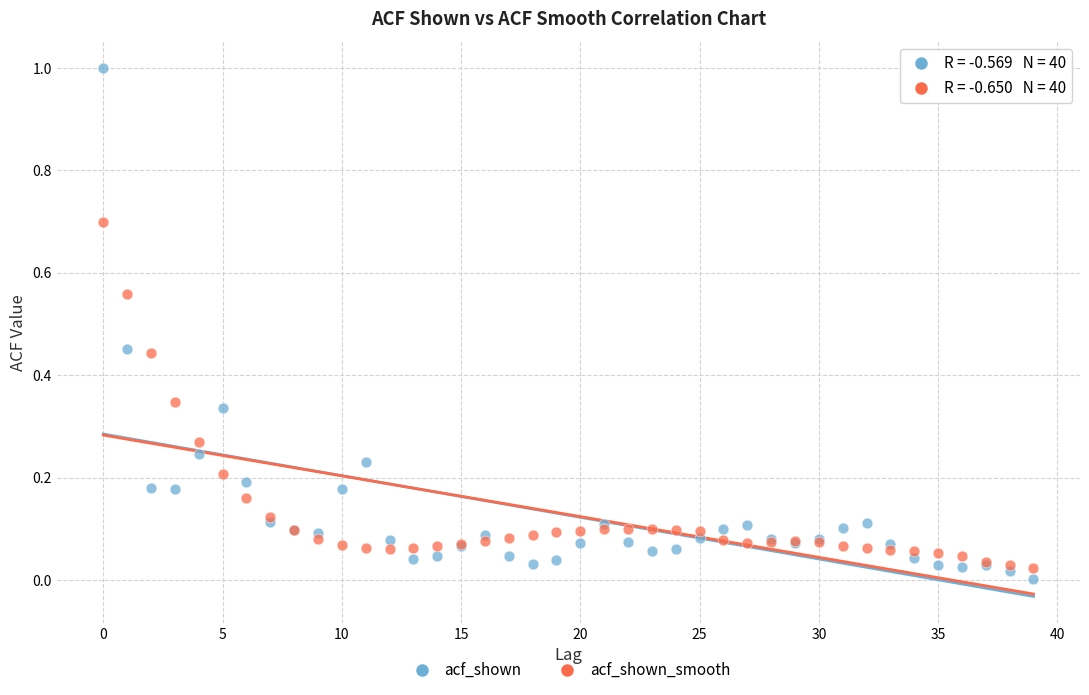

Which series reaches the maximum Y coordinate?

acf_shown